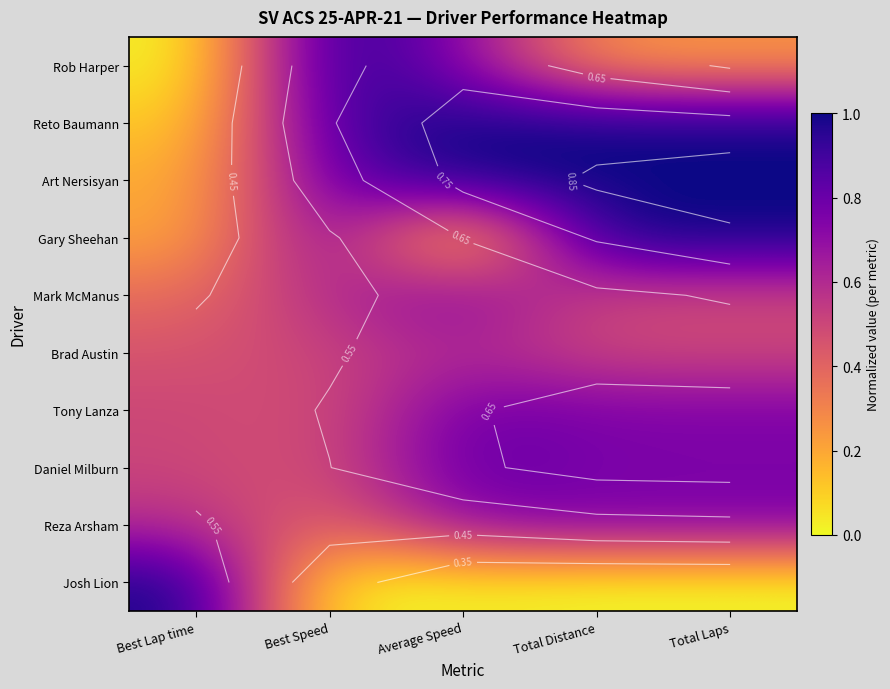

Count the number of categories in the chart.

5